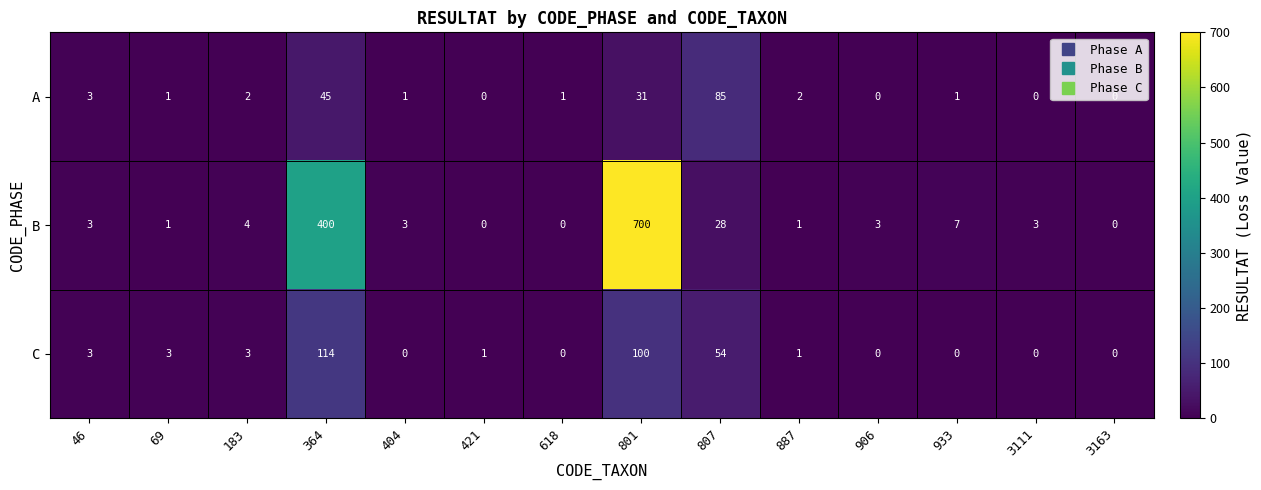

At how many categories does at least one series exceed 346?

2